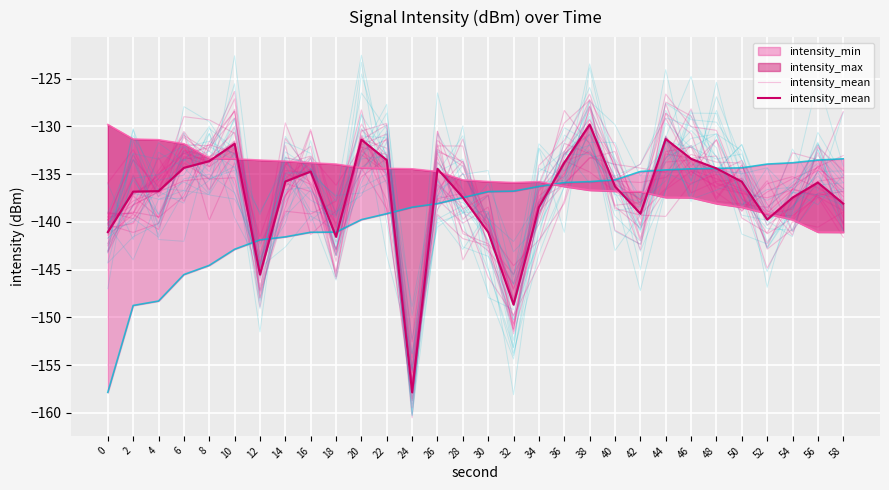

Which label corresponds to the smallest value in the chart?

24